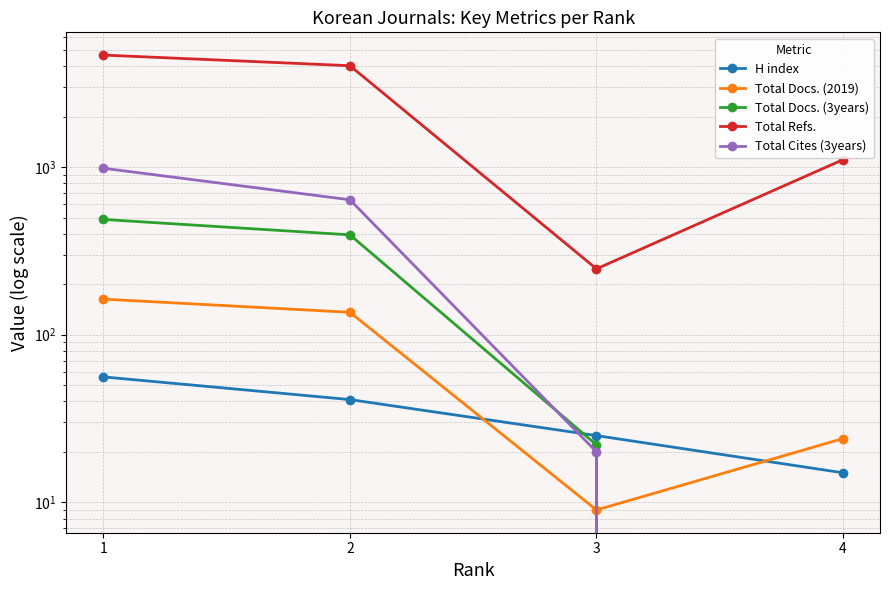

What is the difference between the maximum and minimum values in the Total Docs. (3years) series?

487